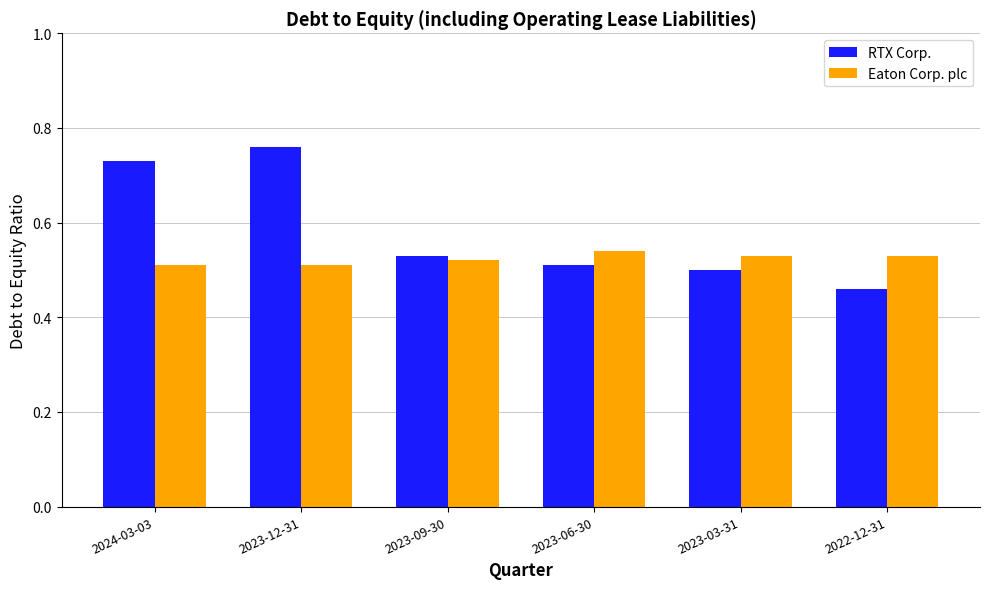

What is the label of the 1st bar from the left?

2024-03-03